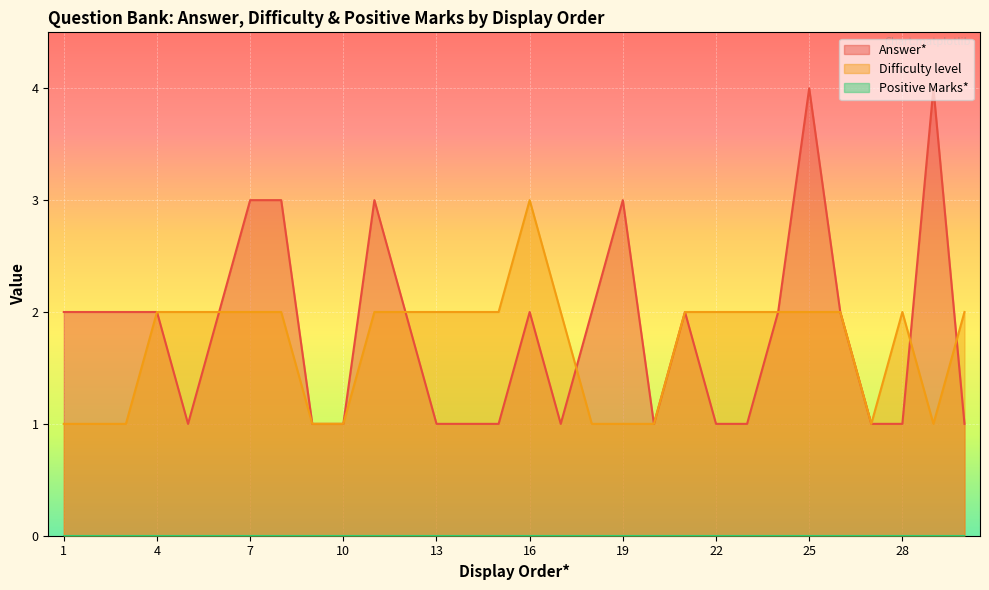

Which category has the lowest value in the Difficulty level series?

1